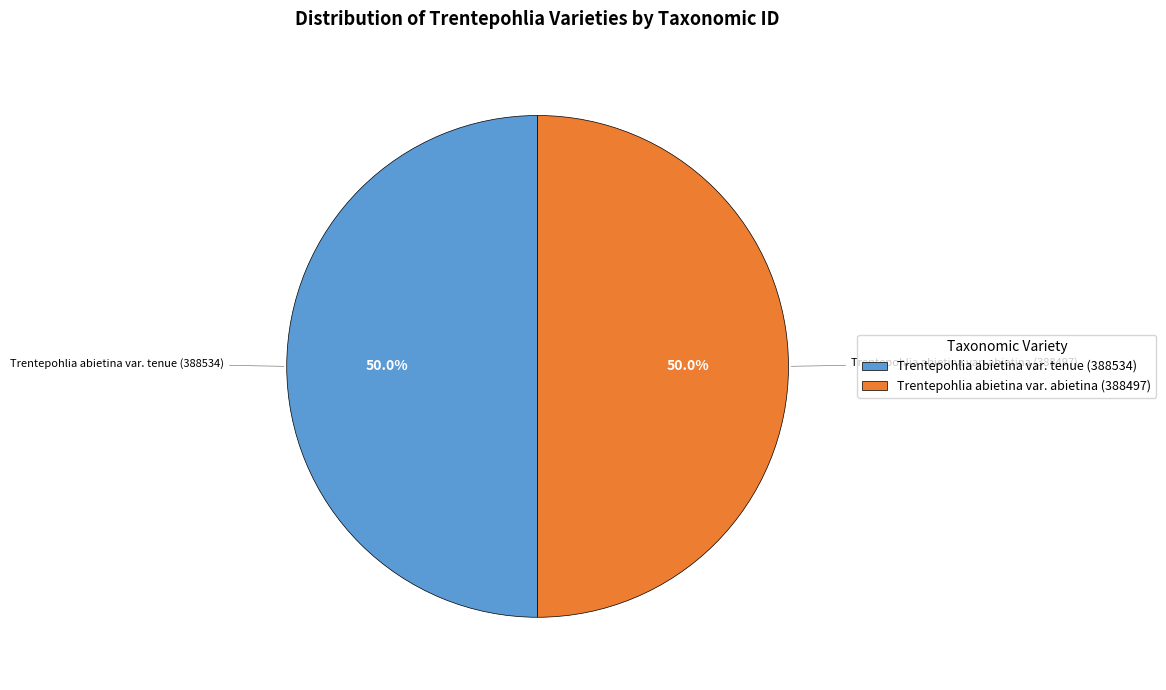

True or false: Trentepohlia abietina var. tenue (388534) accounts for 50% of the total.

True